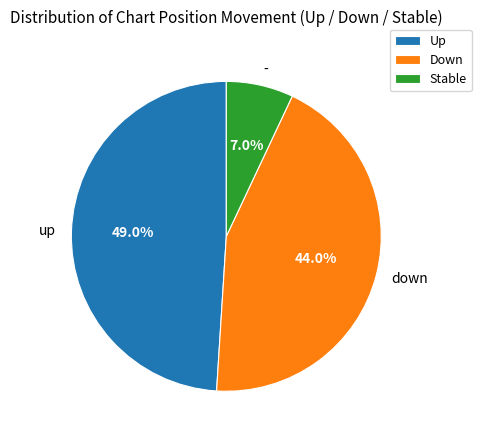

Count the number of slices in the pie.

3